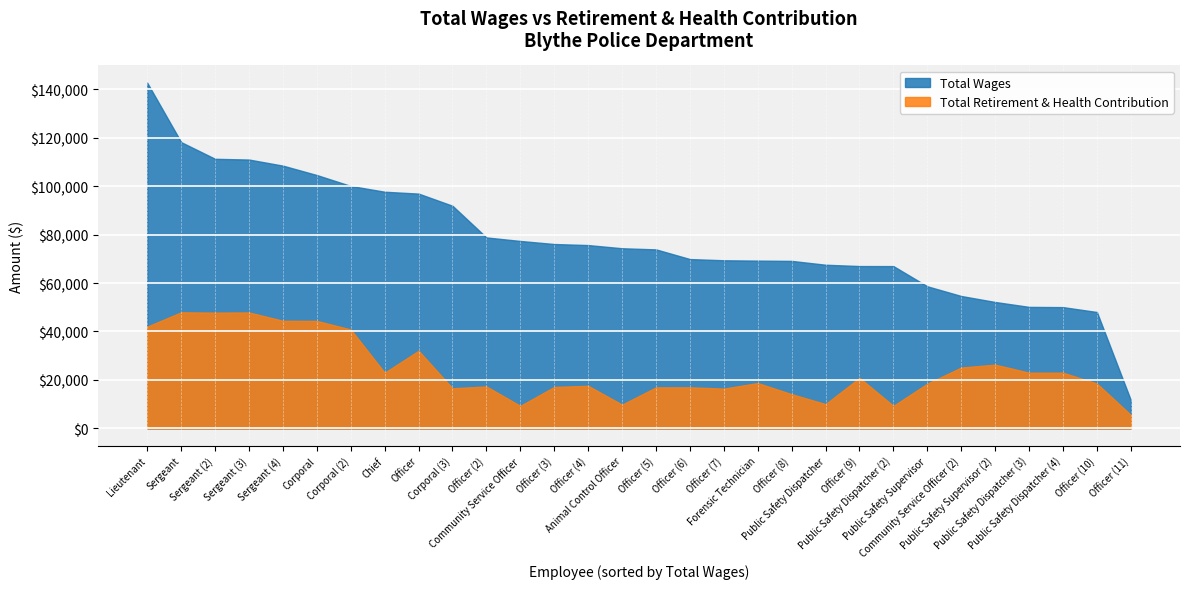

Reading left to right, what are all the values shown in this chart?

Total Wages: Lieutenant=142644	Sergeant=118134	Sergeant=111251	Sergeant=110948	Sergeant=108433	Corporal=104553	Corporal=100048	Chief=97665	Officer=96895	Corporal=91878	Officer=78808	Community Service Officer=77353	Officer=76094	Officer=75659	Animal Control Officer=74347	Officer=73878	Officer=69889	Officer=69385	Forensic Technician=69245	Officer=69128	Public Safety Dispatcher=67544	Officer=67005	Public Safety Dispatcher=66980	Public Safety Supervisor=58644	Community Service Officer=54647	Public Safety Supervisor=52175	Public Safety Dispatcher=50154	Public Safety Dispatcher=50055	Officer=48040	Officer=11668
Total Retirement & Health Contribution: Lieutenant=42005	Sergeant=47918	Sergeant=47793	Sergeant=47863	Sergeant=44430	Corporal=44374	Corporal=40834	Chief=22995	Officer=32055	Corporal=16570	Officer=17336	Community Service Officer=9300	Officer=17124	Officer=17600	Animal Control Officer=9810	Officer=16947	Officer=16975	Officer=16437	Forensic Technician=18733	Officer=14128	Public Safety Dispatcher=10035	Officer=20875	Public Safety Dispatcher=9307	Public Safety Supervisor=18483	Community Service Officer=25132	Public Safety Supervisor=26324	Public Safety Dispatcher=23013	Public Safety Dispatcher=23012	Officer=18533	Officer=5567